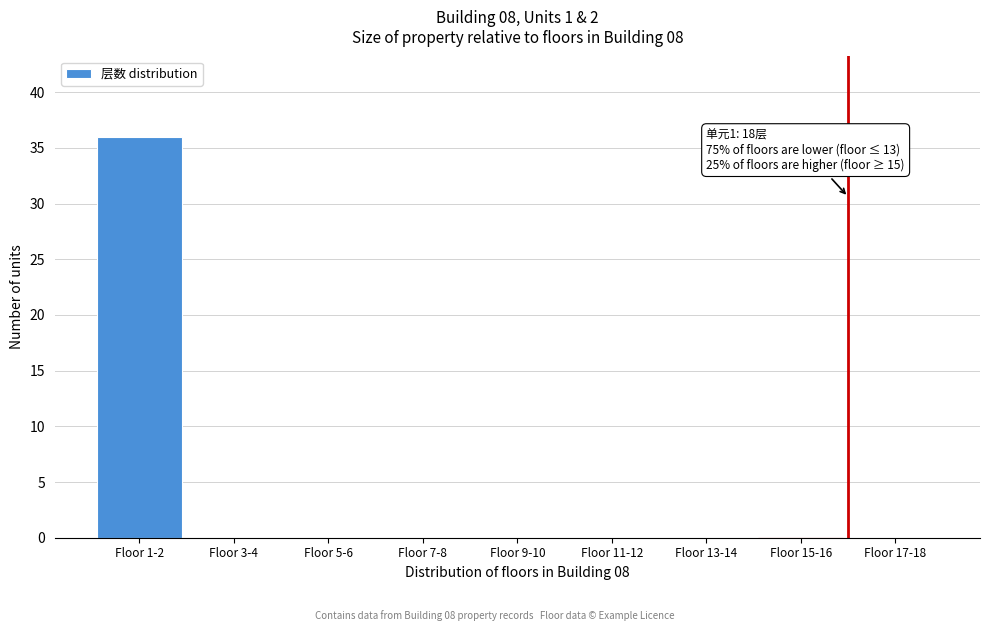

Reading right to left, extract all data points from this chart.

Floor 17-18=0	Floor 15-16=0	Floor 13-14=0	Floor 11-12=0	Floor 9-10=0	Floor 7-8=0	Floor 5-6=0	Floor 3-4=0	Floor 1-2=36